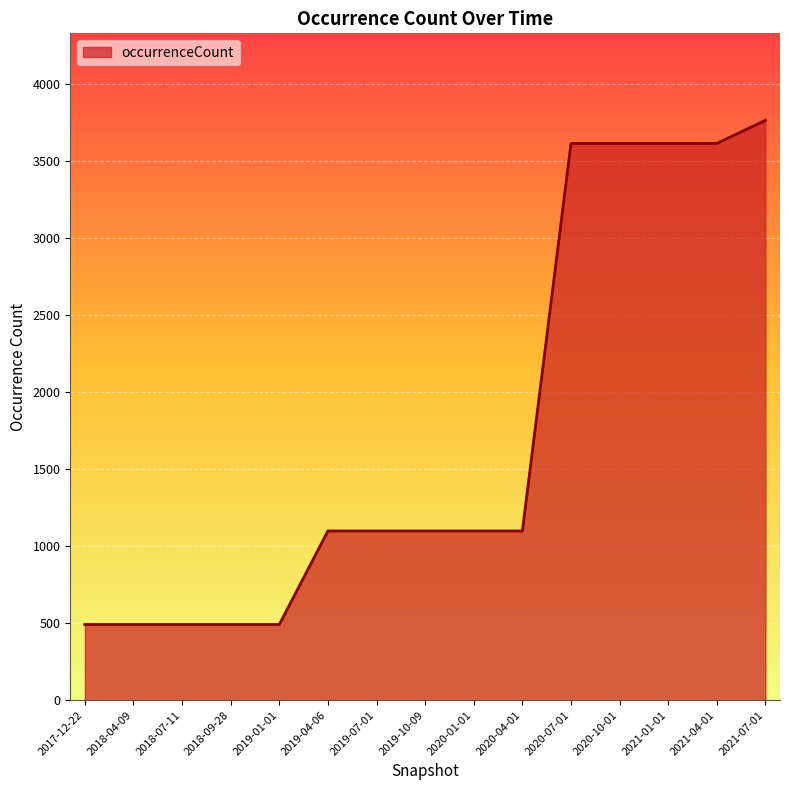

The value at 2020-04-01 is 1098. True or false?

True